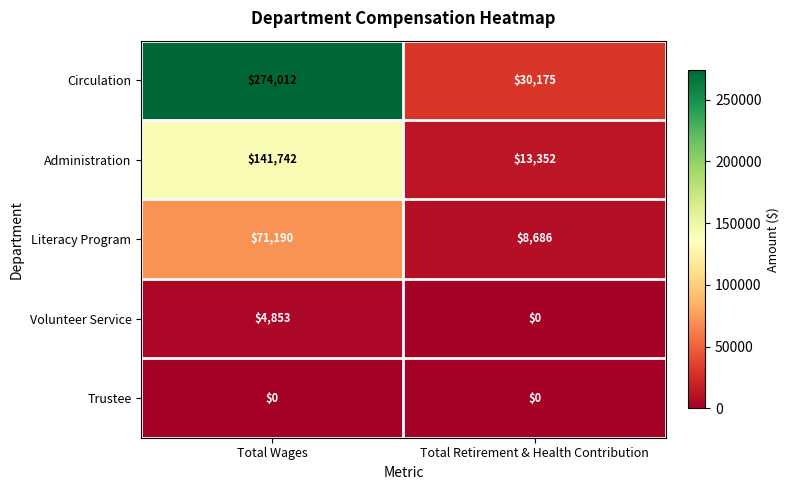

Reading left to right, transcribe all the data shown in this chart.

Circulation: 274012	30175
Administration: 141742	13352
Literacy Program: 71190	8686
Volunteer Service: 4853	0
Trustee: 0	0